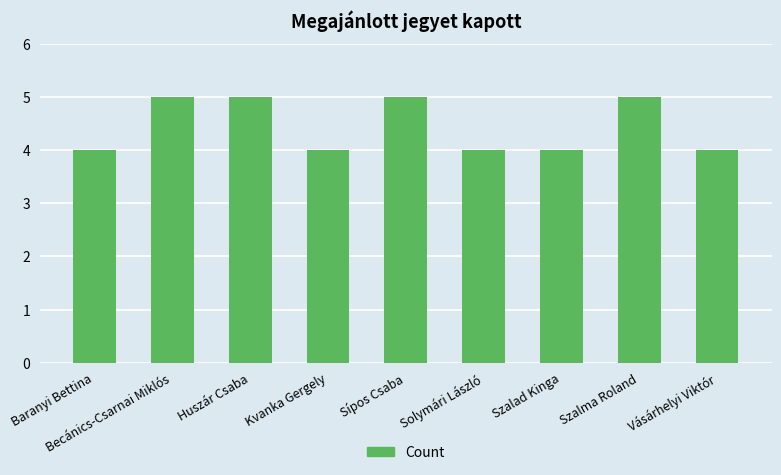

What is the ratio of the value at Solymári László to the value at Vásárhelyi Viktór?

1.0